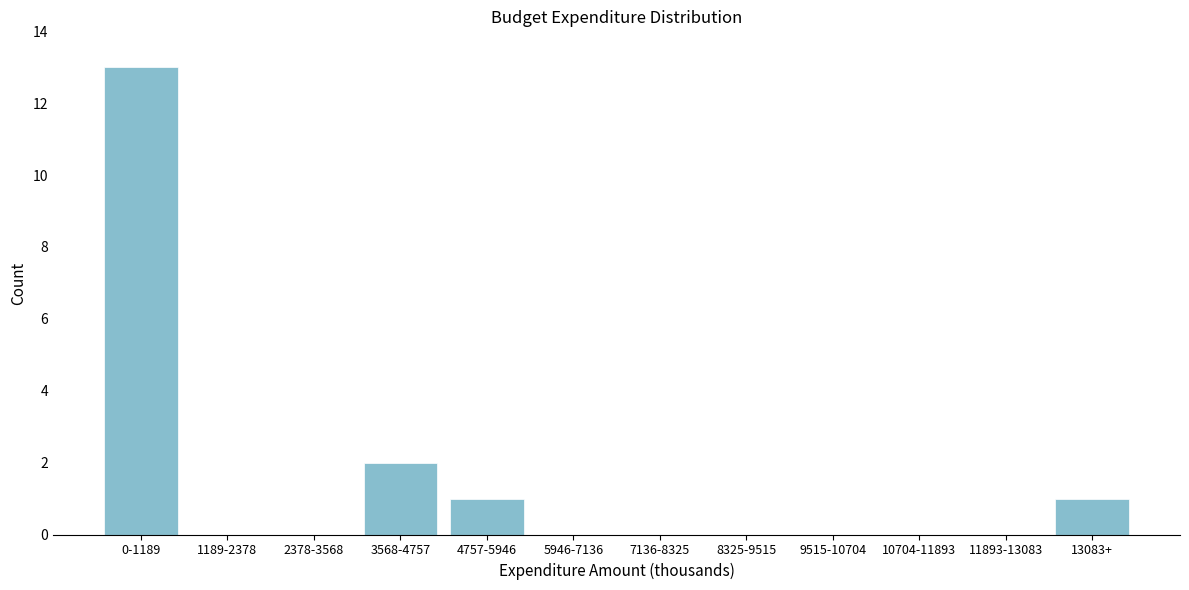

Reading left to right, list all the values displayed in this chart.

0-1189=13	1189-2378=0	2378-3568=0	3568-4757=2	4757-5946=1	5946-7136=0	7136-8325=0	8325-9515=0	9515-10704=0	10704-11893=0	11893-13083=0	13083+=1